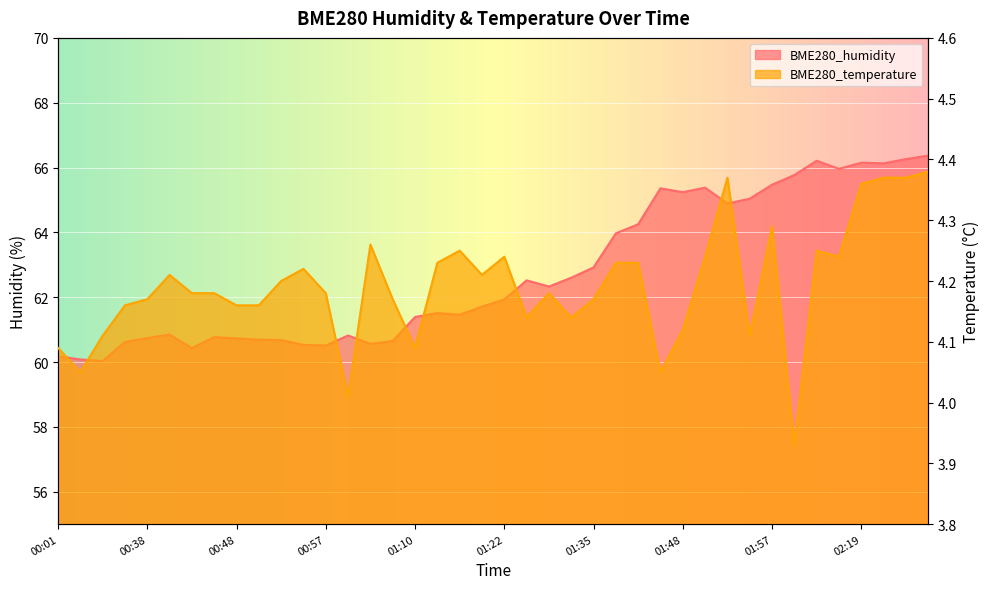

Read the BME280_humidity value at 00:38.

60.7